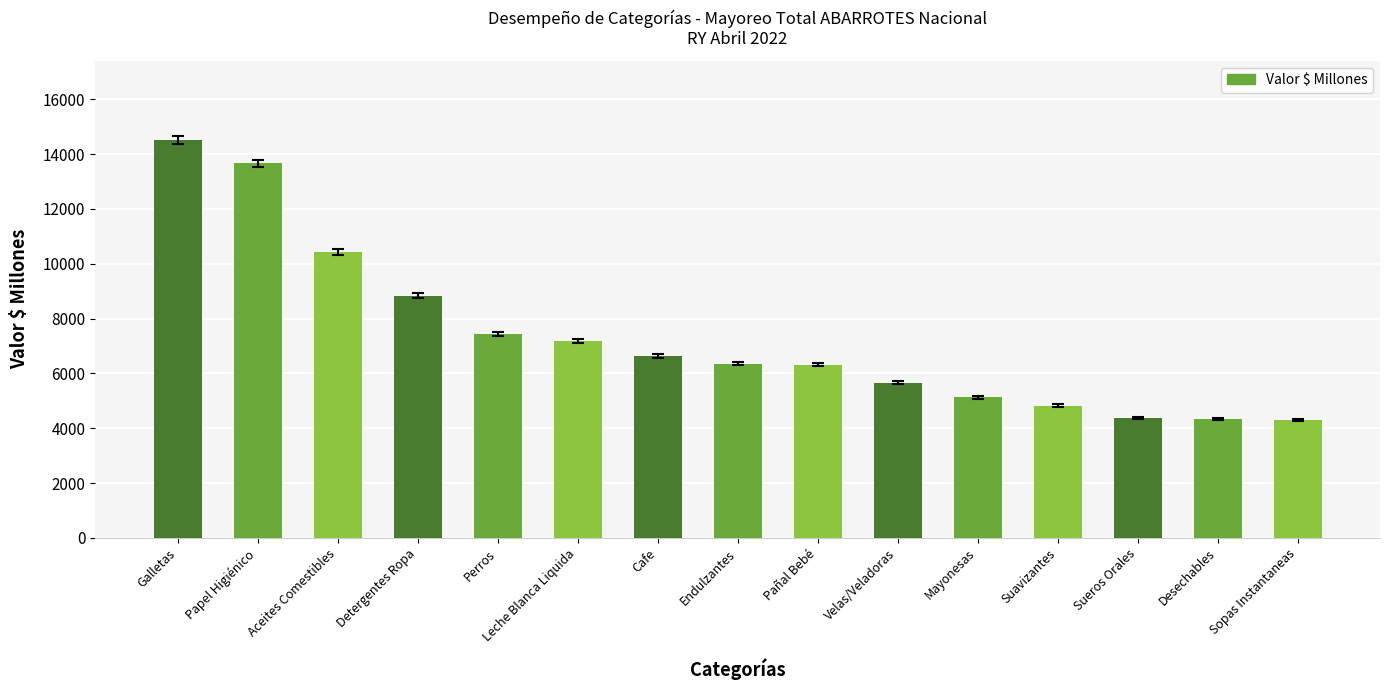

Where is the data nearest to the value 9403?

Detergentes Ropa